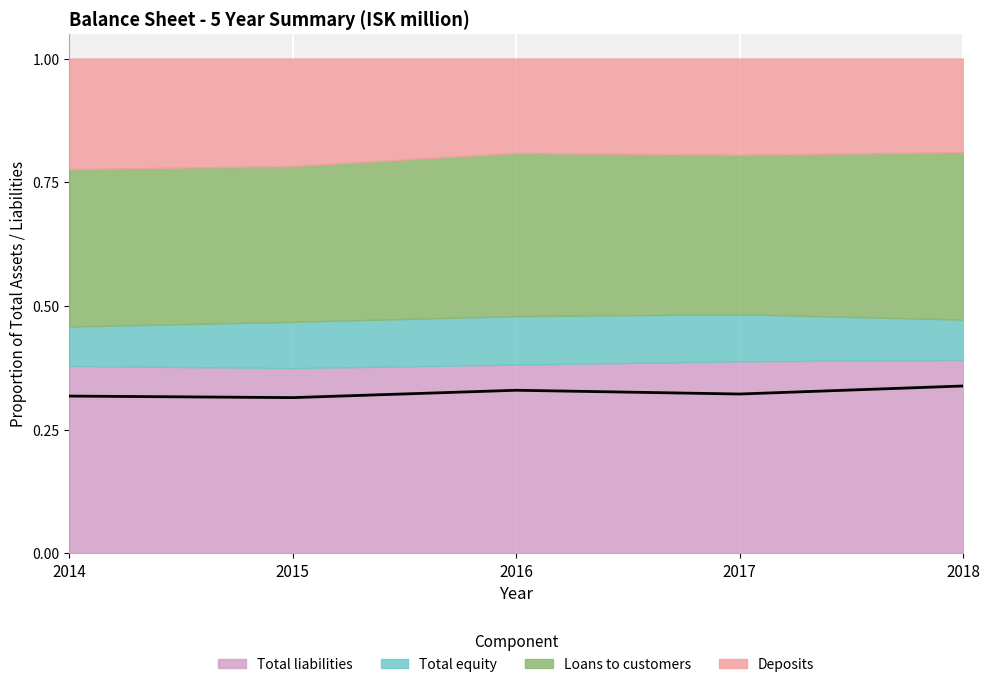

Does the chart display data point markers on the line(s)?

No